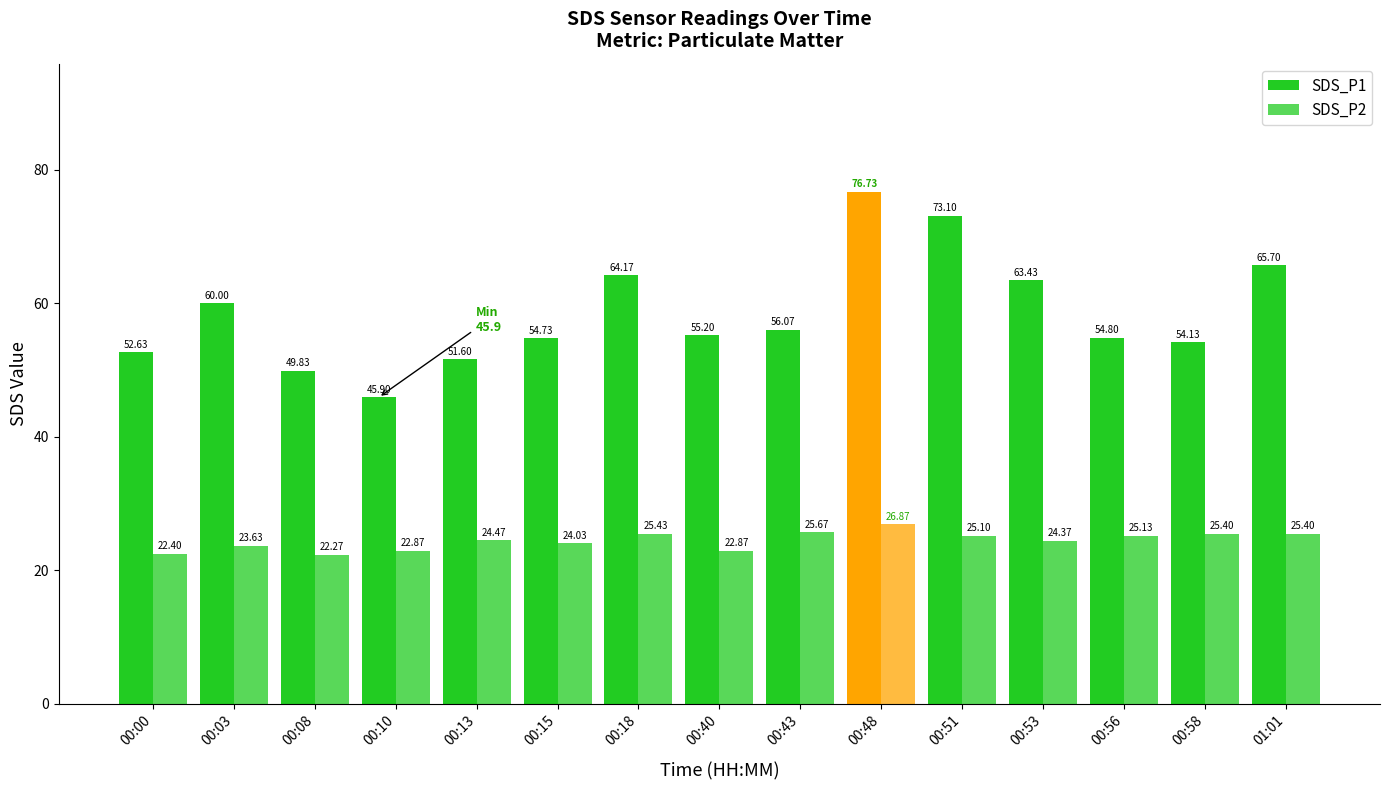

The value of SDS_P2 at 00:13 is 12.6. True or false?

False